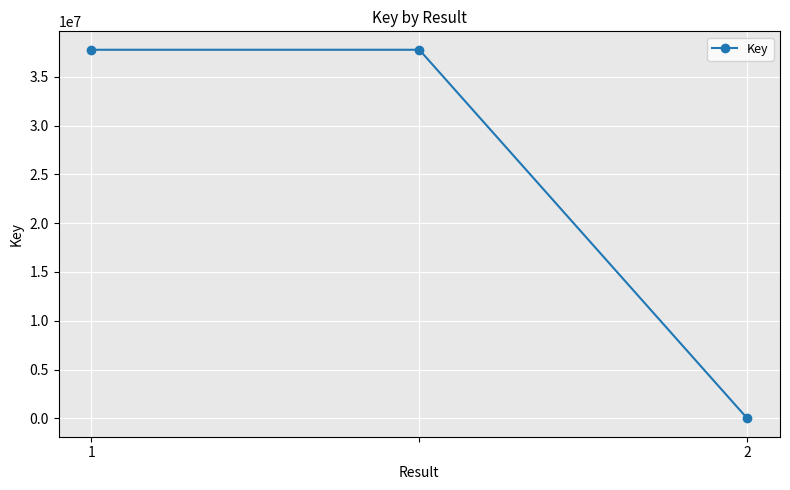

What is the difference between the maximum and minimum values?

37754988